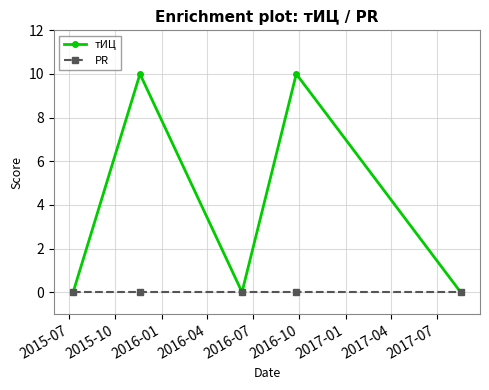

Which series has the largest total across all categories?

тИЦ